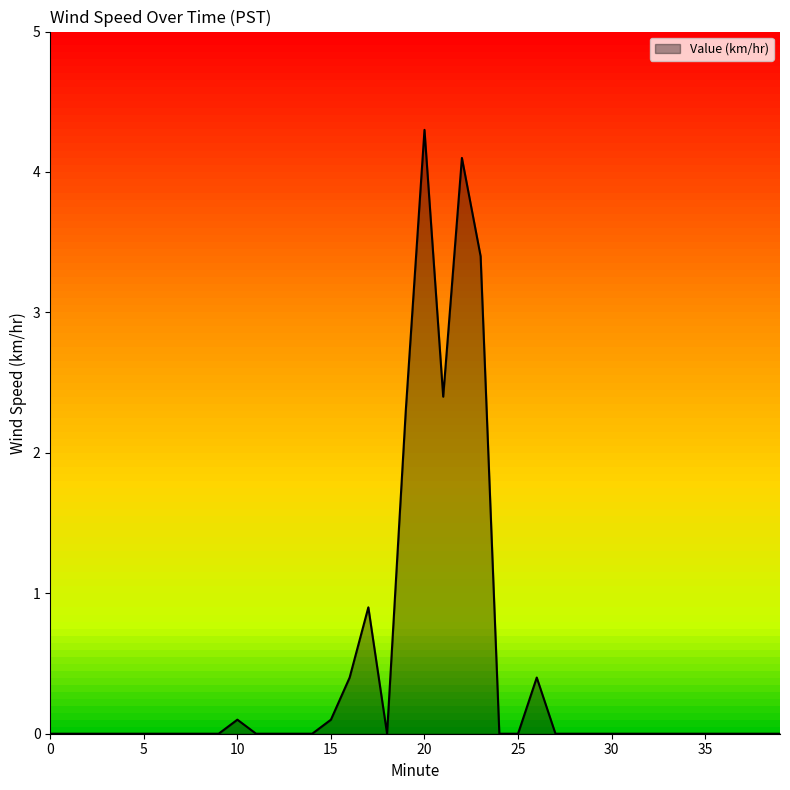

What is the difference between the maximum and minimum values?

4.3